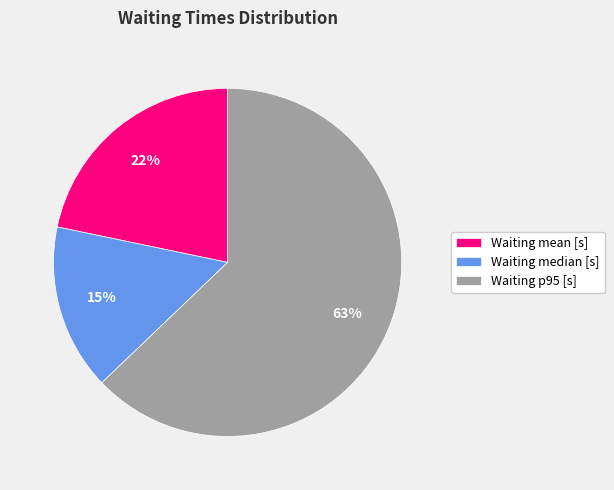

How many slices are in this pie chart?

3